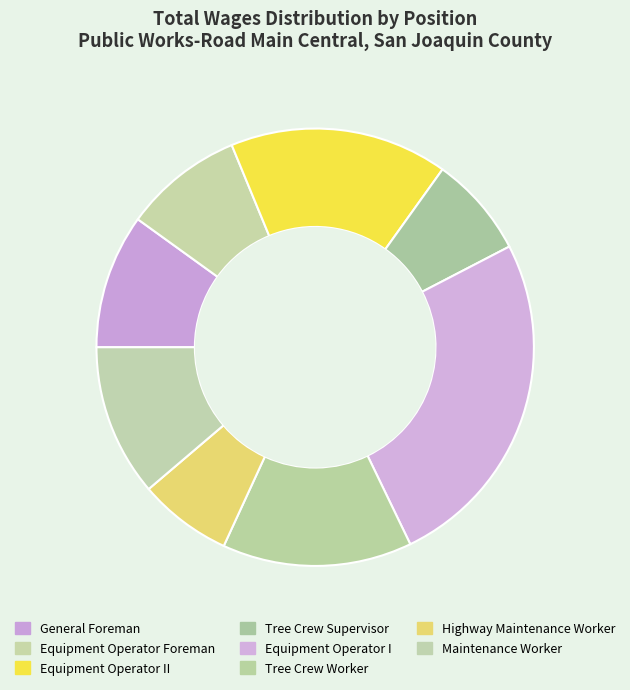

Rank the categories by value from highest to lowest.

Equipment Operator I, Equipment Operator II, Tree Crew Worker, Maintenance Worker, General Foreman, Equipment Operator Foreman, Tree Crew Supervisor, Highway Maintenance Worker